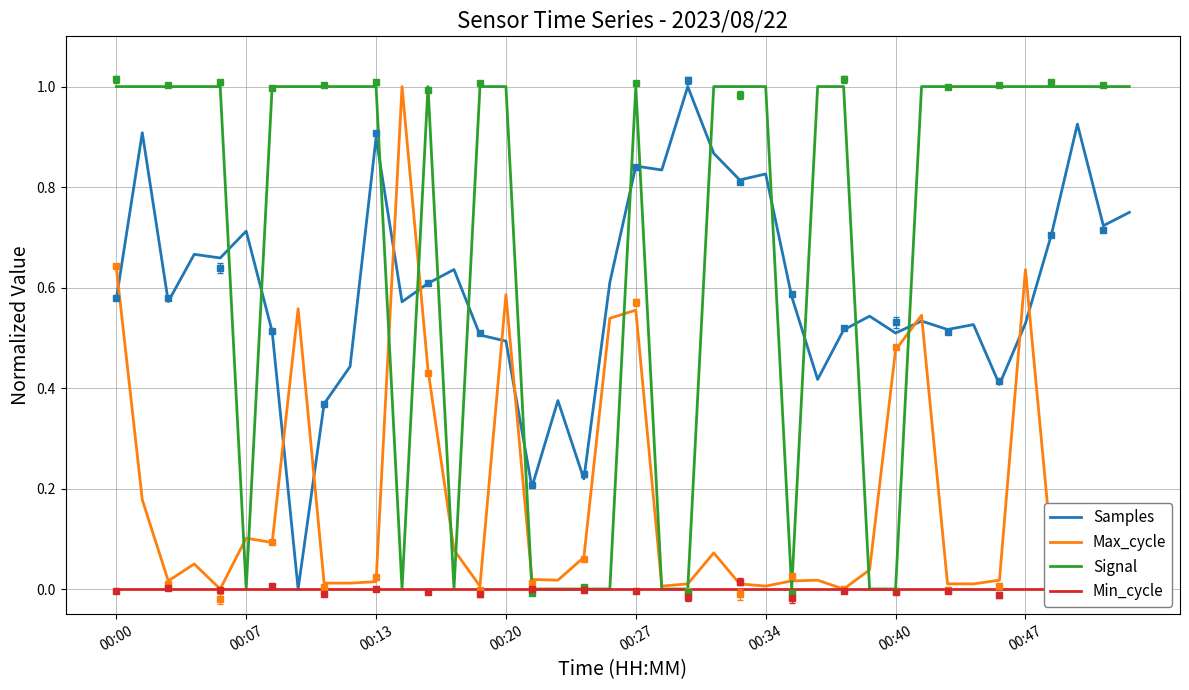

True or false: Samples and Signal cross at least once.

True